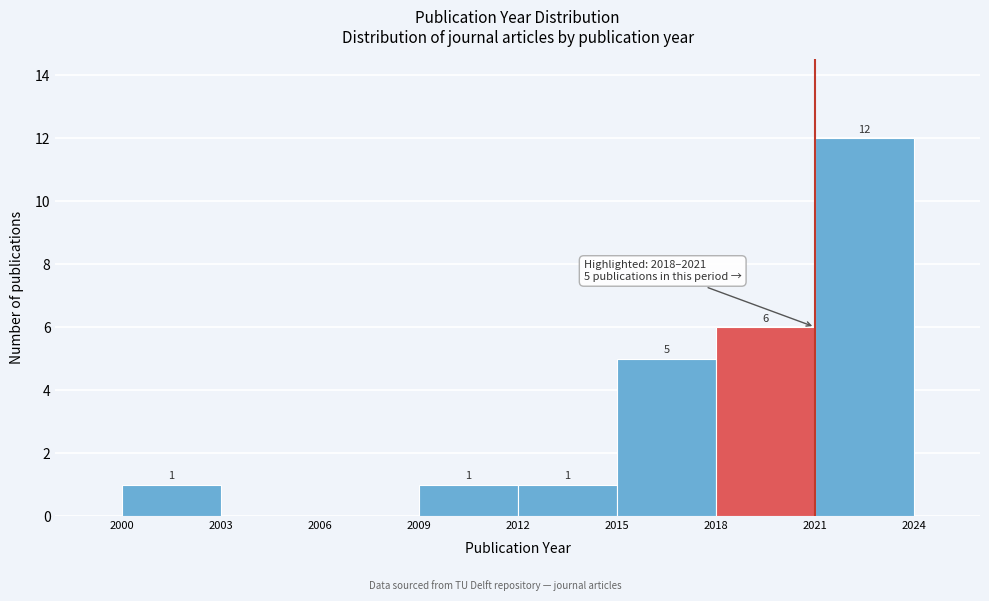

Which range on the x-axis has the tallest bar?

2021 to 2024